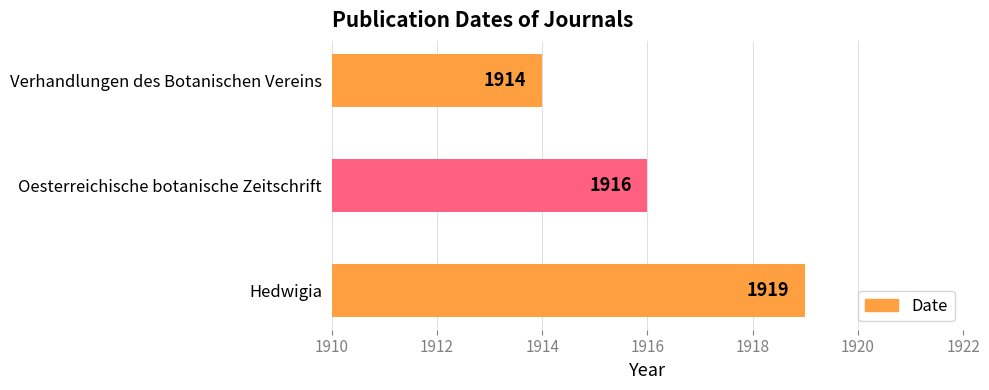

What is the minimum value shown in the chart?

1914